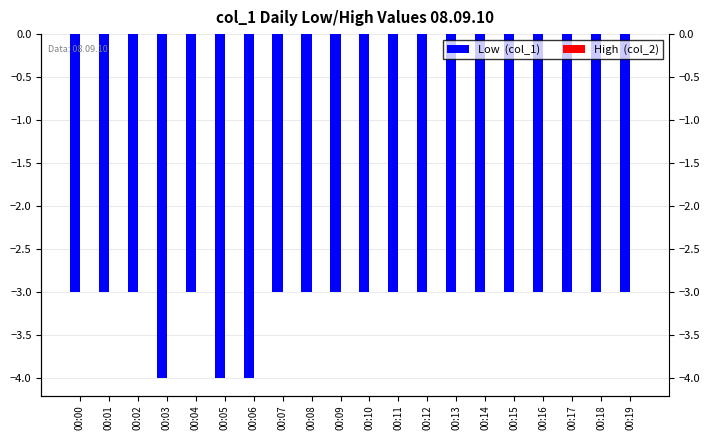

Rank the series at 00:00 from highest to lowest value.

High, Low